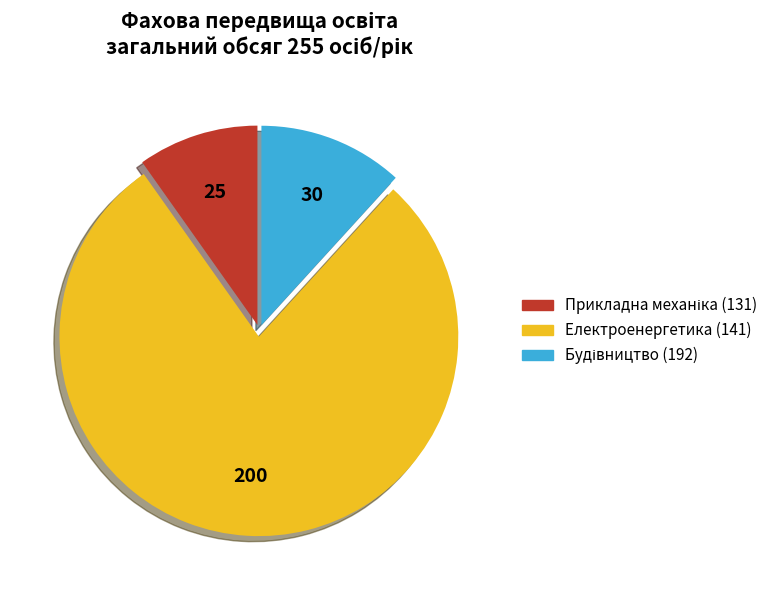

Which category has the biggest portion of the pie?

Електроенергетика (141)